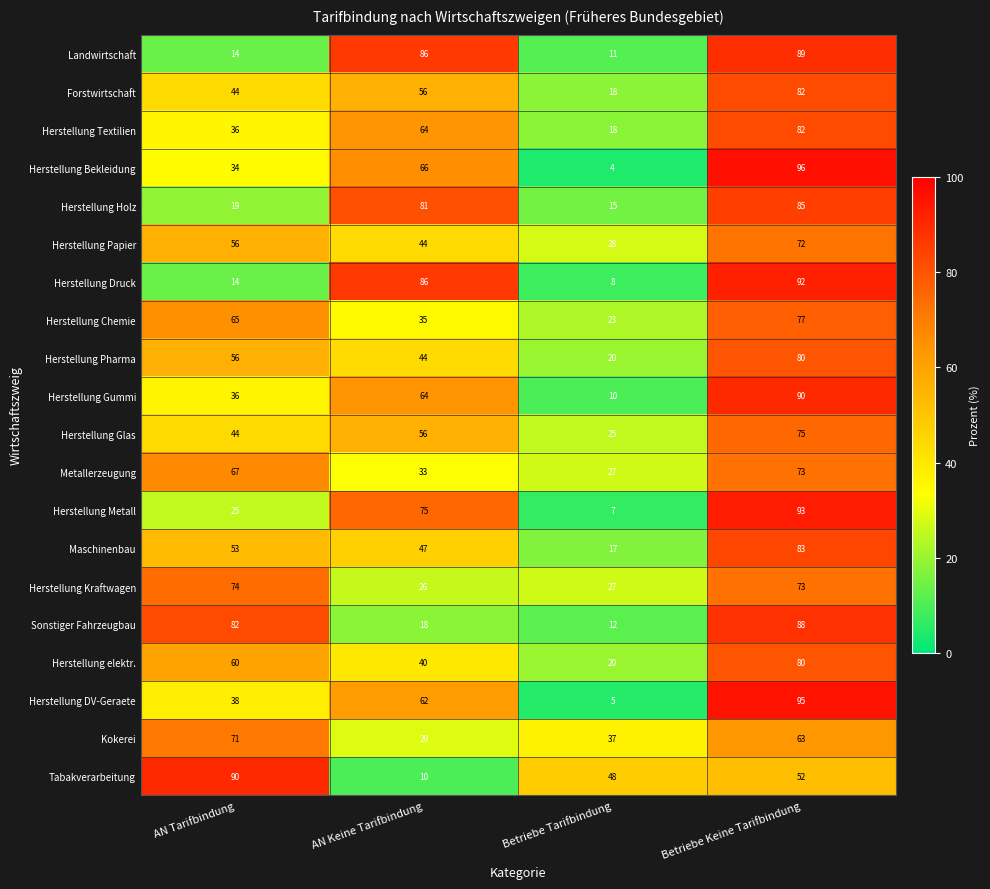

Is the value of Metallerzeugung at AN Keine Tarifbindung greater than the value of Herstellung Pharma at Betriebe Keine Tarifbindung?

No